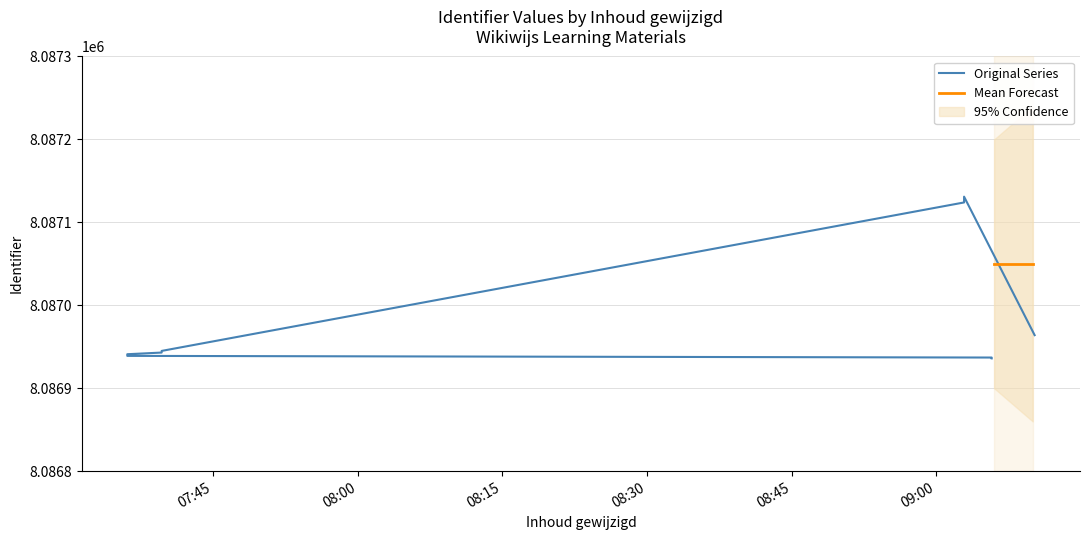

How many lines are shown in the chart?

1